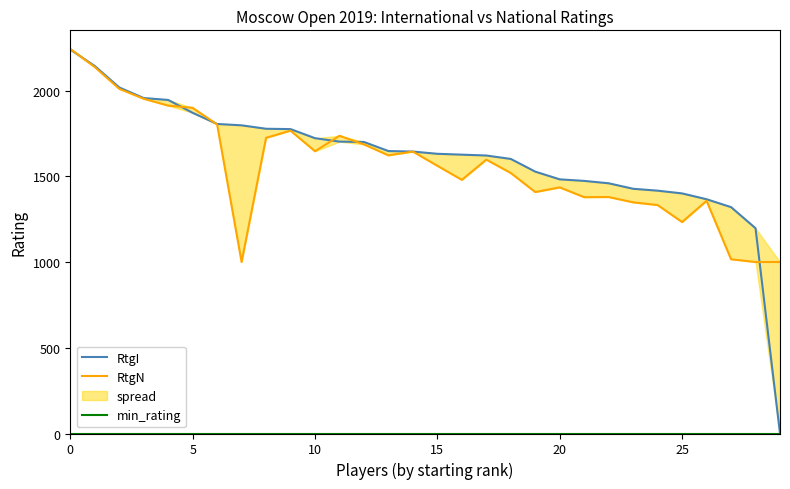

Does the chart display data point markers on the line(s)?

No